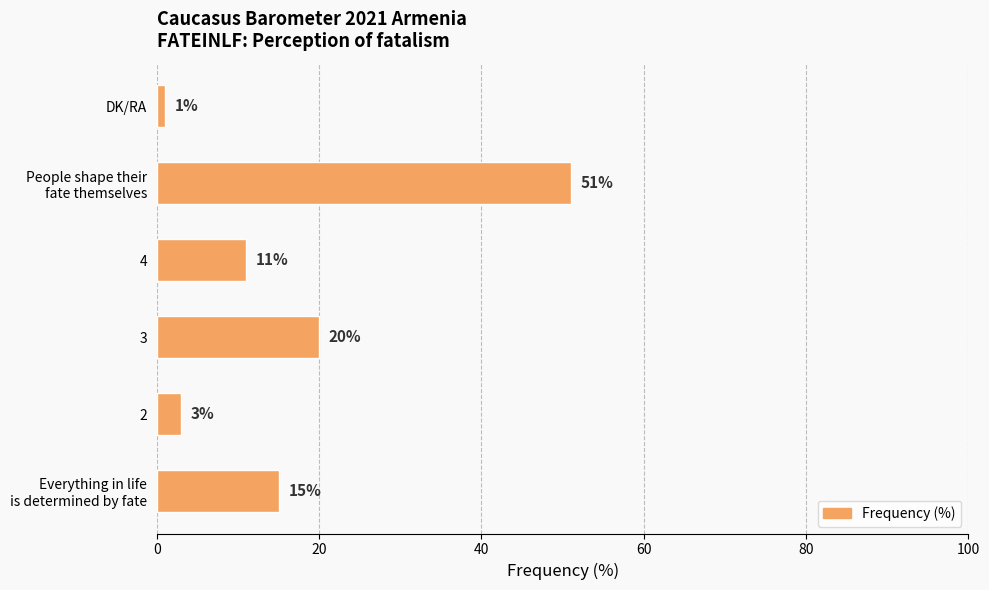

Is it true that the value at 2 is 3?

True